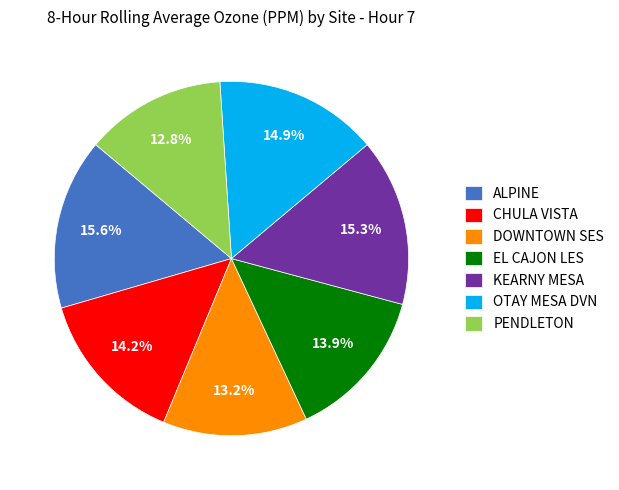

To the nearest percent, what is the combined percentage of PENDLETON and ALPINE?

28%